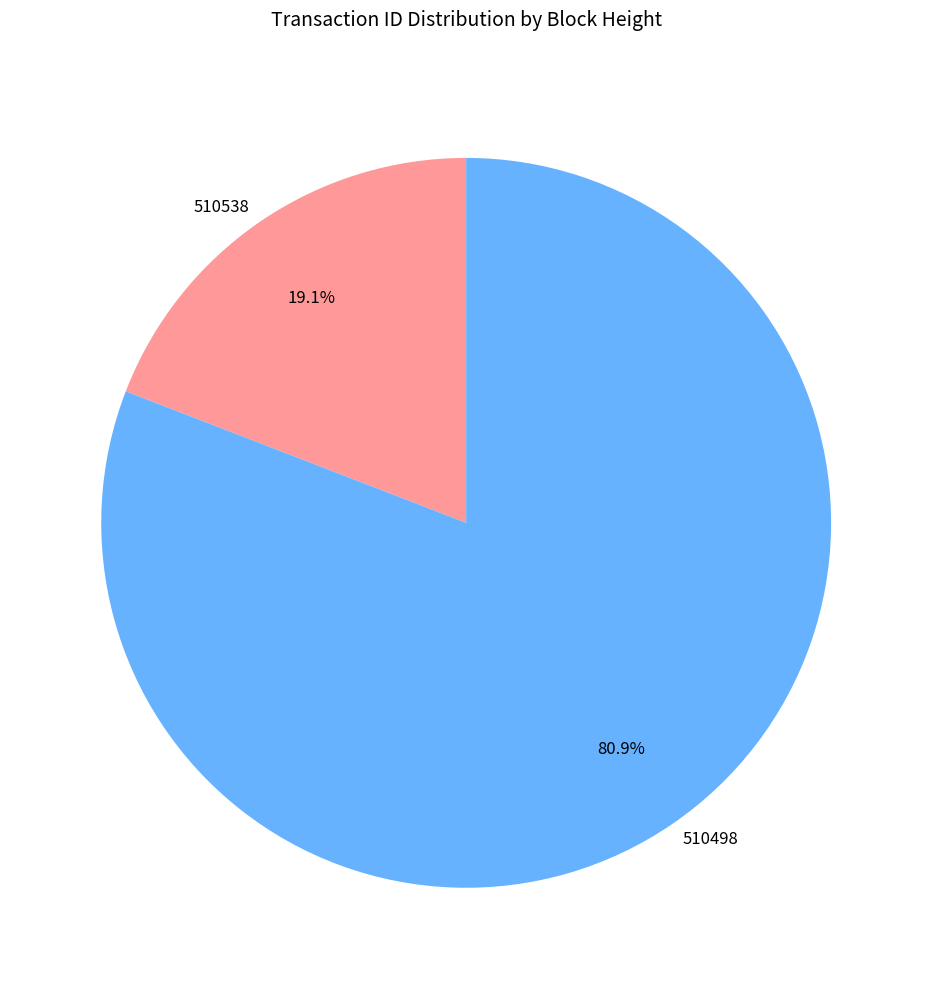

To the nearest percent, what percentage of the pie is 510498?

81%